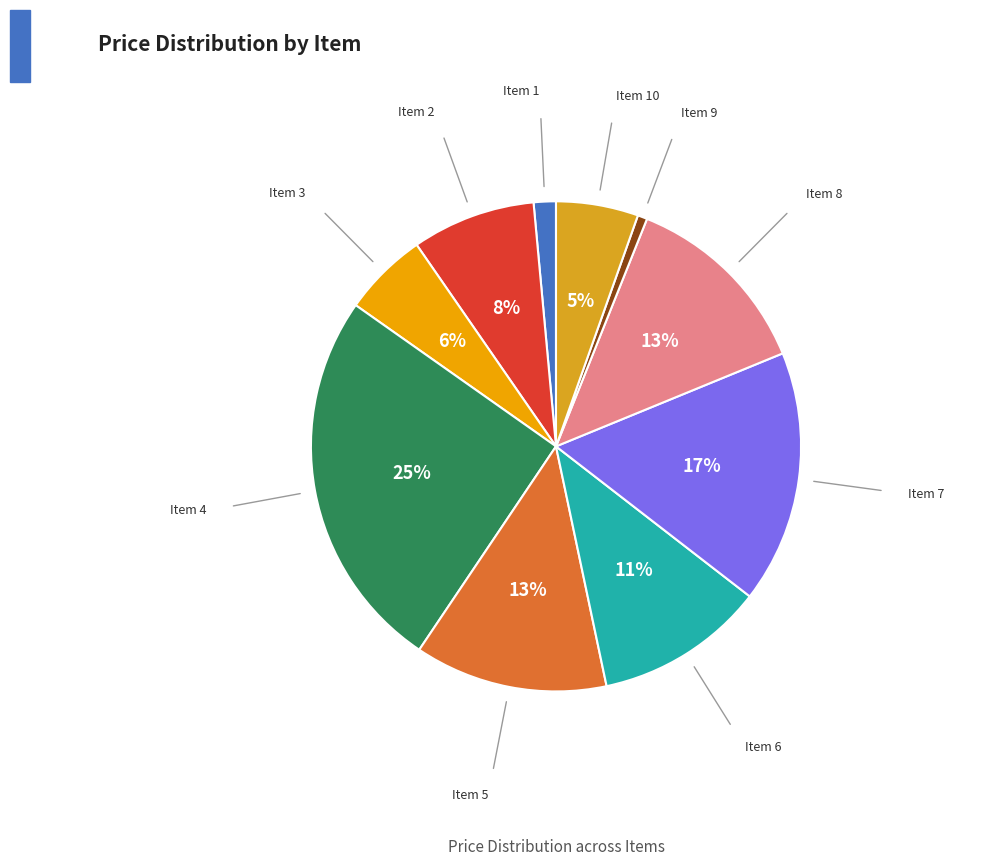

Count the number of slices in the pie.

10